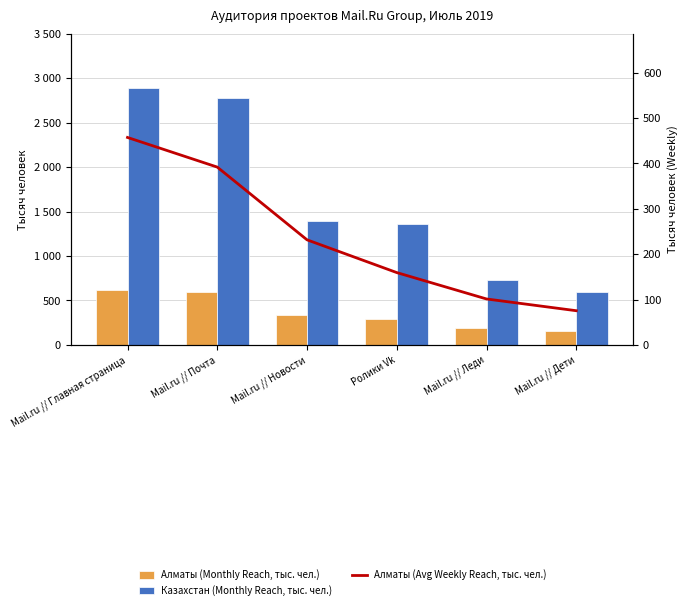

What is the maximum value shown in the chart?

2892.7